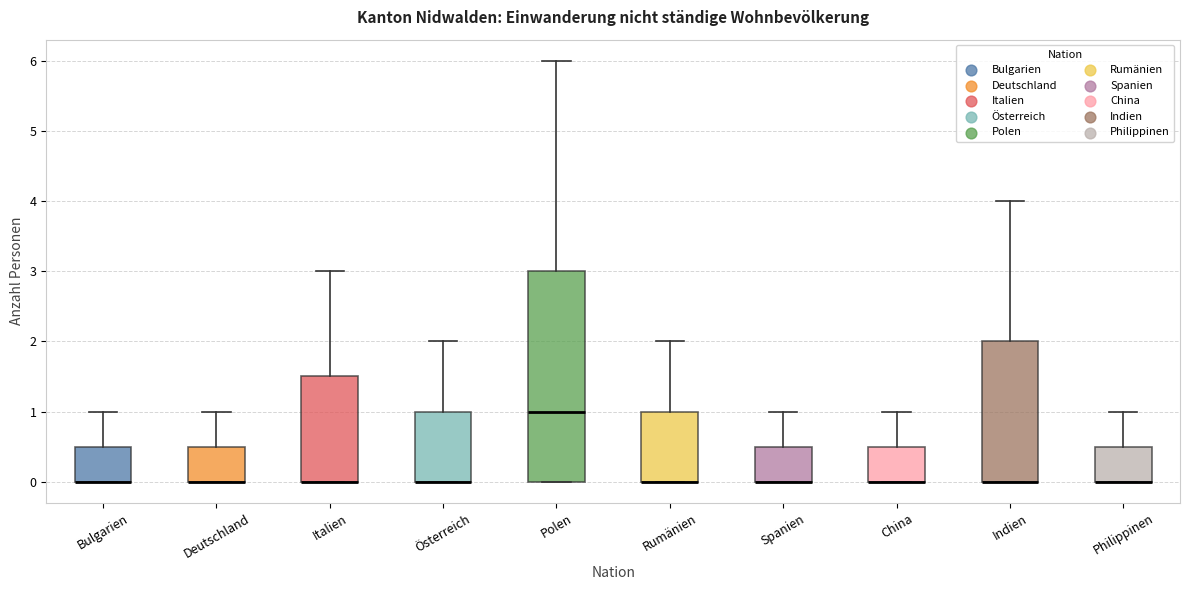

Reading left to right, transcribe this box plot: for each box, give where its median line is, the range the box spans, and where its two whiskers end, as read against the y-axis. The values are not printed on the chart, so give them approximately, as read against the axis.

Bulgarien: median 0.0 (drawn on the box's lower edge), box 0.0 to 0.5, whiskers 0.0 to 1.0
Deutschland: median 0.0 (drawn on the box's lower edge), box 0.0 to 0.5, whiskers 0.0 to 1.0
Italien: median 0.0 (drawn on the box's lower edge), box 0.0 to 1.5, whiskers 0.0 to 3.0
Österreich: median 0.0 (drawn on the box's lower edge), box 0.0 to 1.0, whiskers 0.0 to 2.0
Polen: median 1.0, box 0.0 to 3.0, whiskers 0.0 to 6.0
Rumänien: median 0.0 (drawn on the box's lower edge), box 0.0 to 1.0, whiskers 0.0 to 2.0
Spanien: median 0.0 (drawn on the box's lower edge), box 0.0 to 0.5, whiskers 0.0 to 1.0
China: median 0.0 (drawn on the box's lower edge), box 0.0 to 0.5, whiskers 0.0 to 1.0
Indien: median 0.0 (drawn on the box's lower edge), box 0.0 to 2.0, whiskers 0.0 to 4.0
Philippinen: median 0.0 (drawn on the box's lower edge), box 0.0 to 0.5, whiskers 0.0 to 1.0